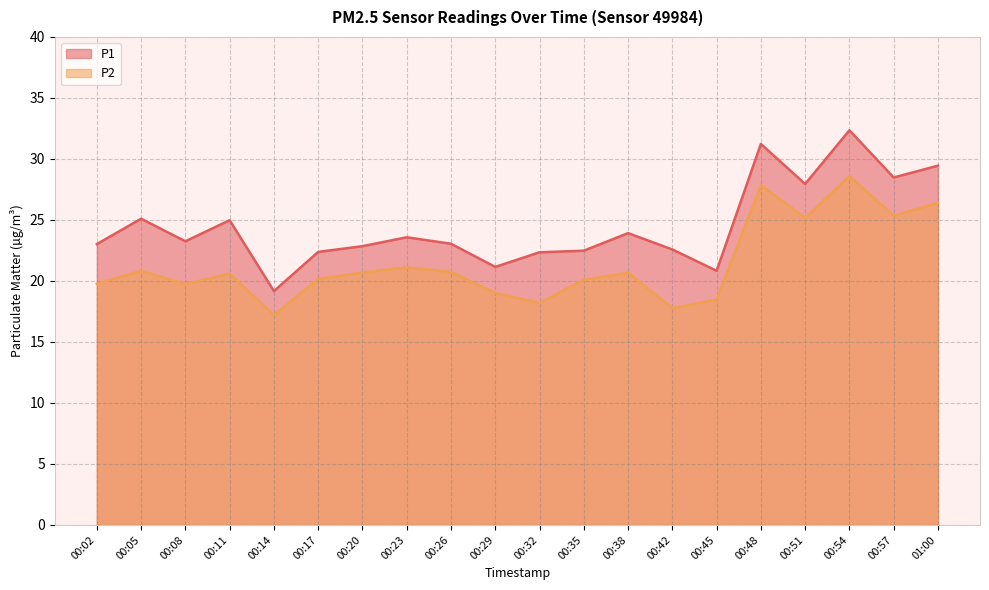

At which label does P2 reach its minimum?

00:14